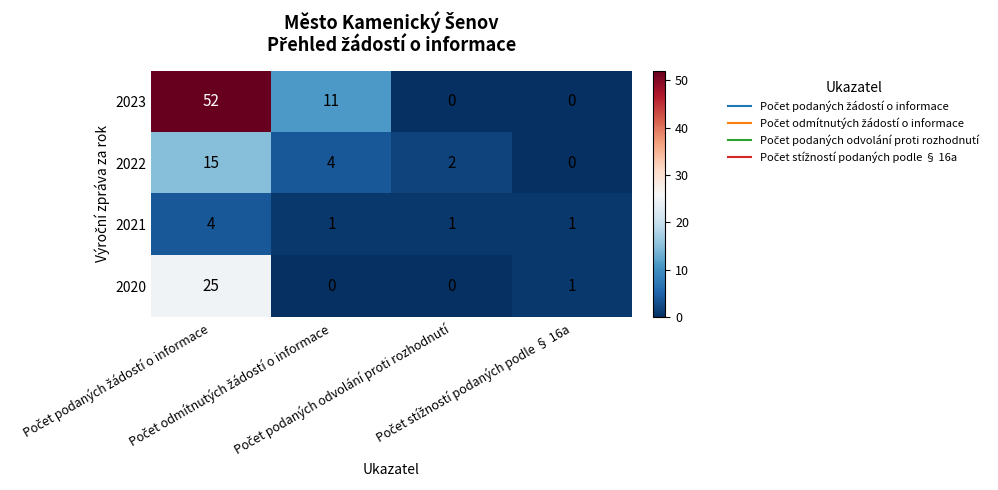

Which series has the largest total across all categories?

2023